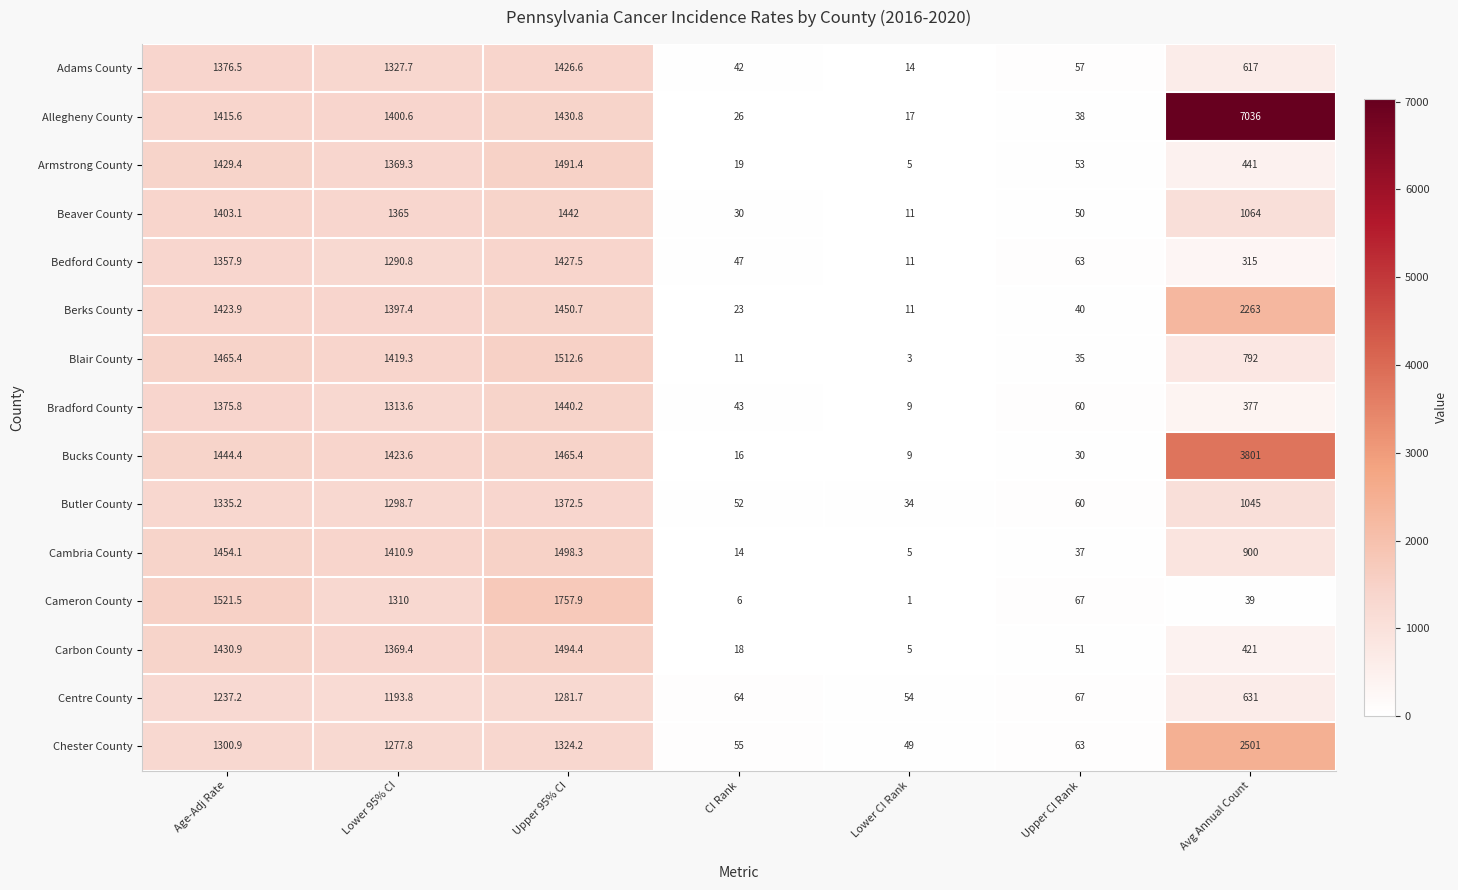

Read the Berks County value at Lower 95% CI.

1397.4